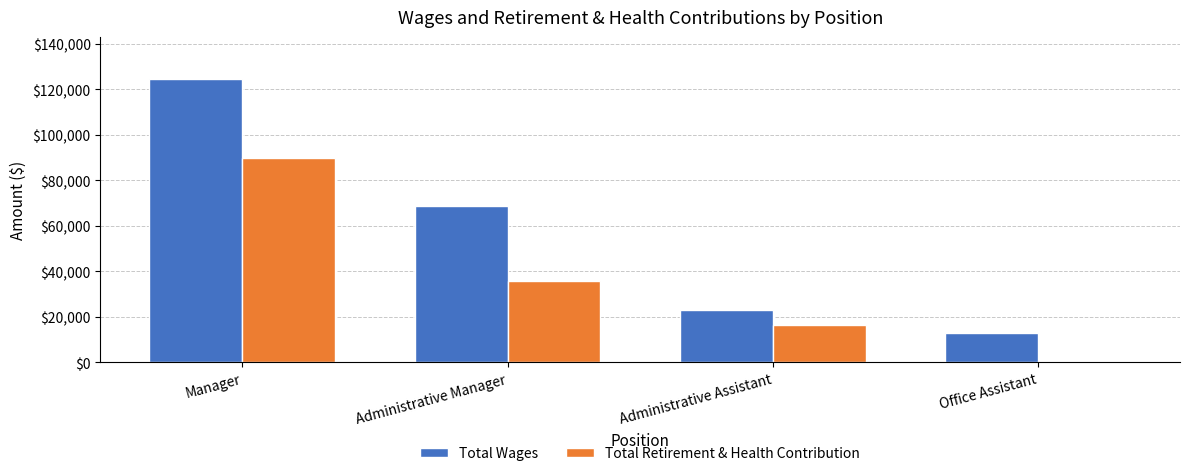

Which series changed the most between Administrative Manager and Office Assistant?

Total Wages